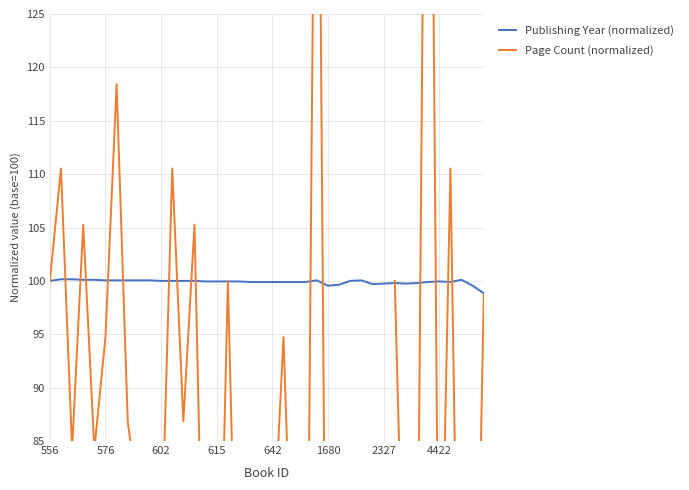

How many values in the Publishing Year (normalized) series exceed 99?

39